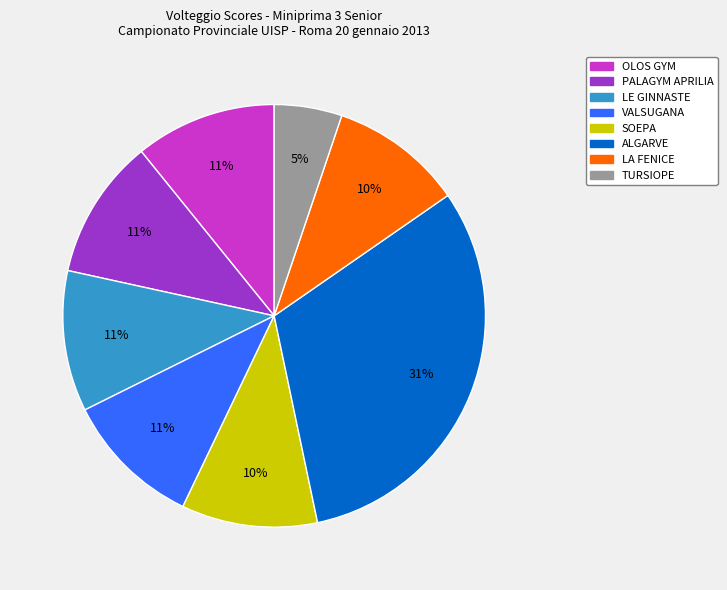

Count the number of slices in the pie.

8